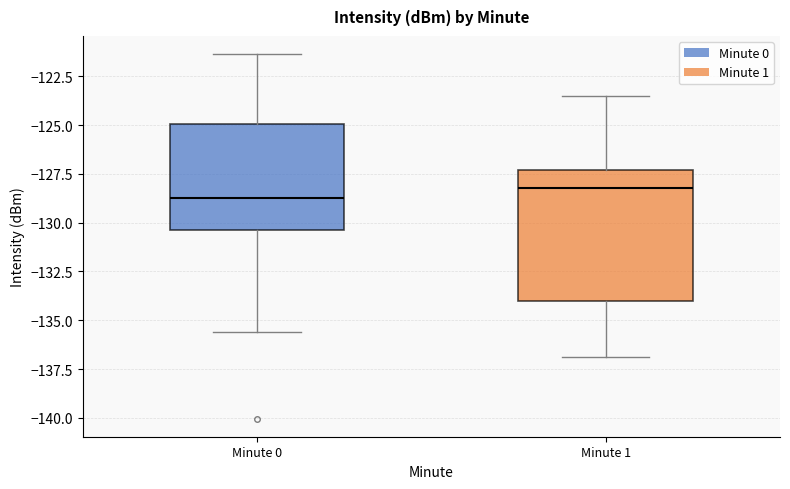

Reading left to right, transcribe this box plot: for each box, give where its median line is, the range the box spans, and where its two whiskers end, as read against the y-axis. The values are not printed on the chart, so give them approximately, as read against the axis.

Minute 0: median -128.5, box -130.5 to -125.0, whiskers -135.5 to -121.5
Minute 1: median -128.0, box -134.0 to -127.5, whiskers -137.0 to -123.5